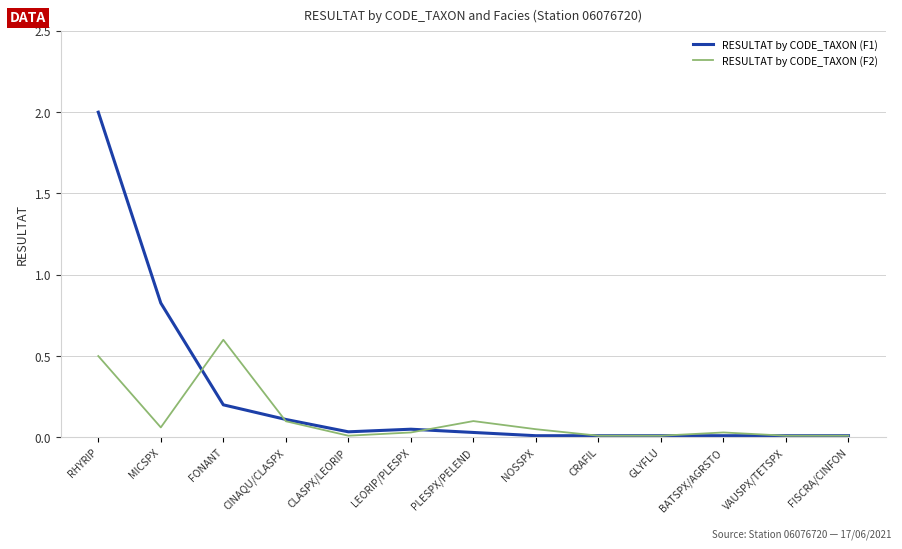

How many lines are shown in the chart?

2